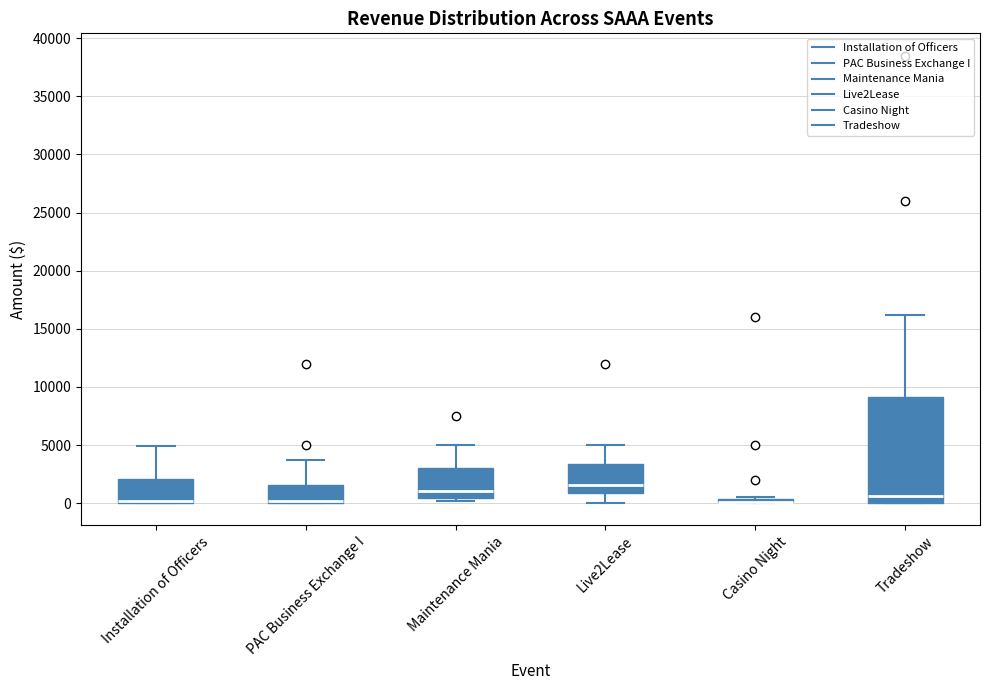

Where does the upper whisker of the box for Maintenance Mania end on the y-axis? The values are not printed on the chart, so give them approximately, as read against the axis.

5000